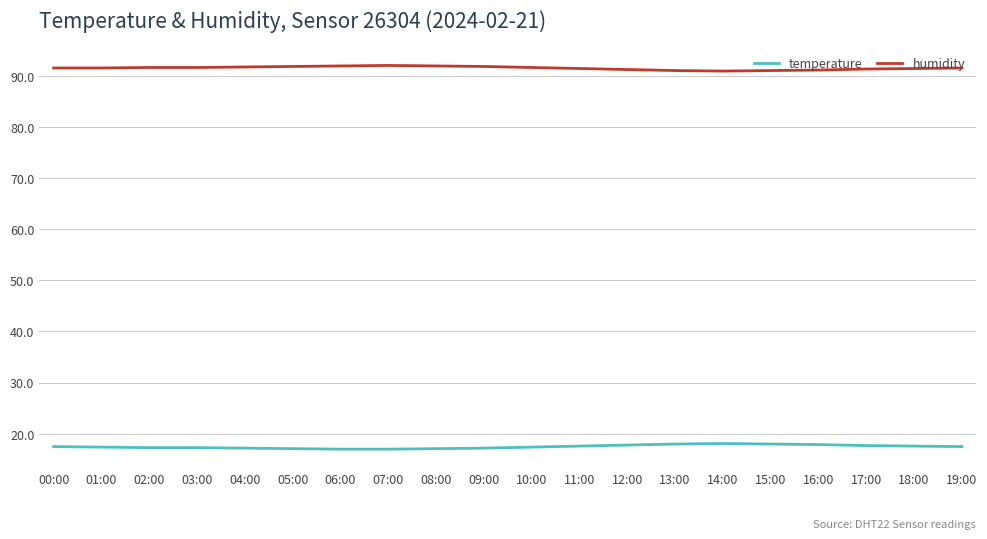

List the series in order of their peak value, highest first.

humidity, temperature